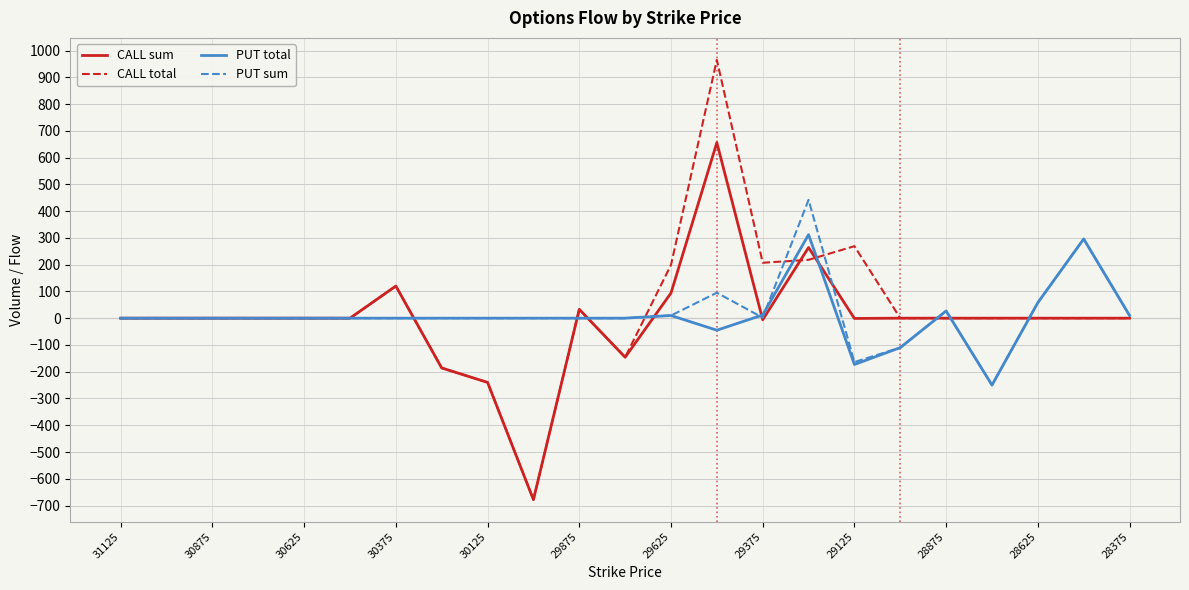

Rank the series by their maximum value, from highest to lowest.

CALL total, CALL sum, PUT sum, PUT total